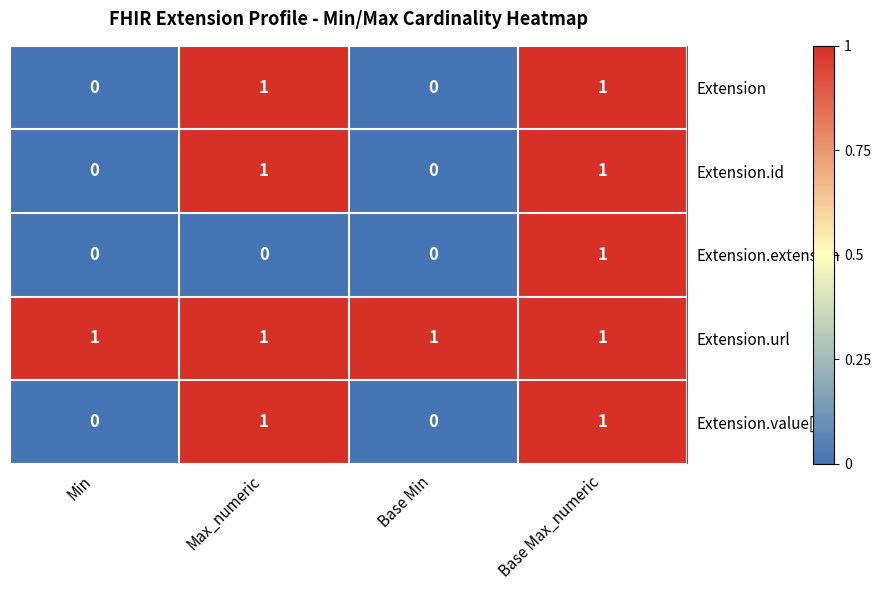

At how many categories does at least one series exceed 0?

4